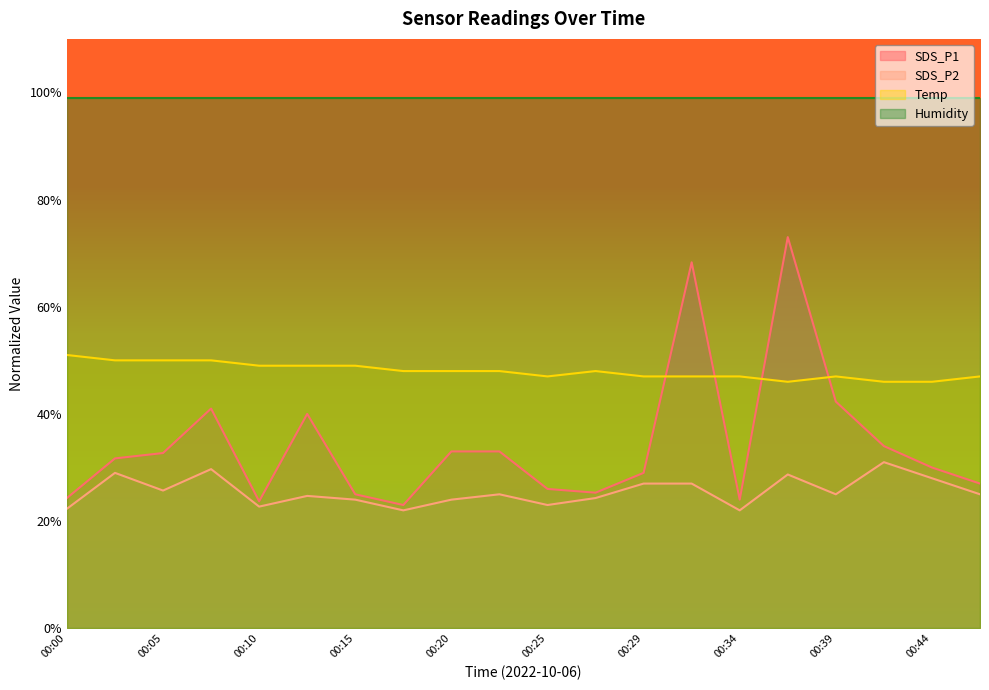

Between 00:15 and 00:32, which series saw the biggest shift?

SDS_P1